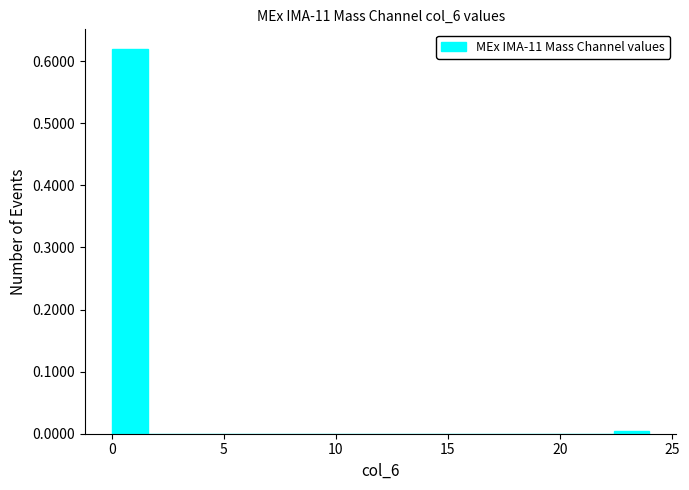

Read against the x-axis, roughly where is the centre of the tallest bar?

1.0